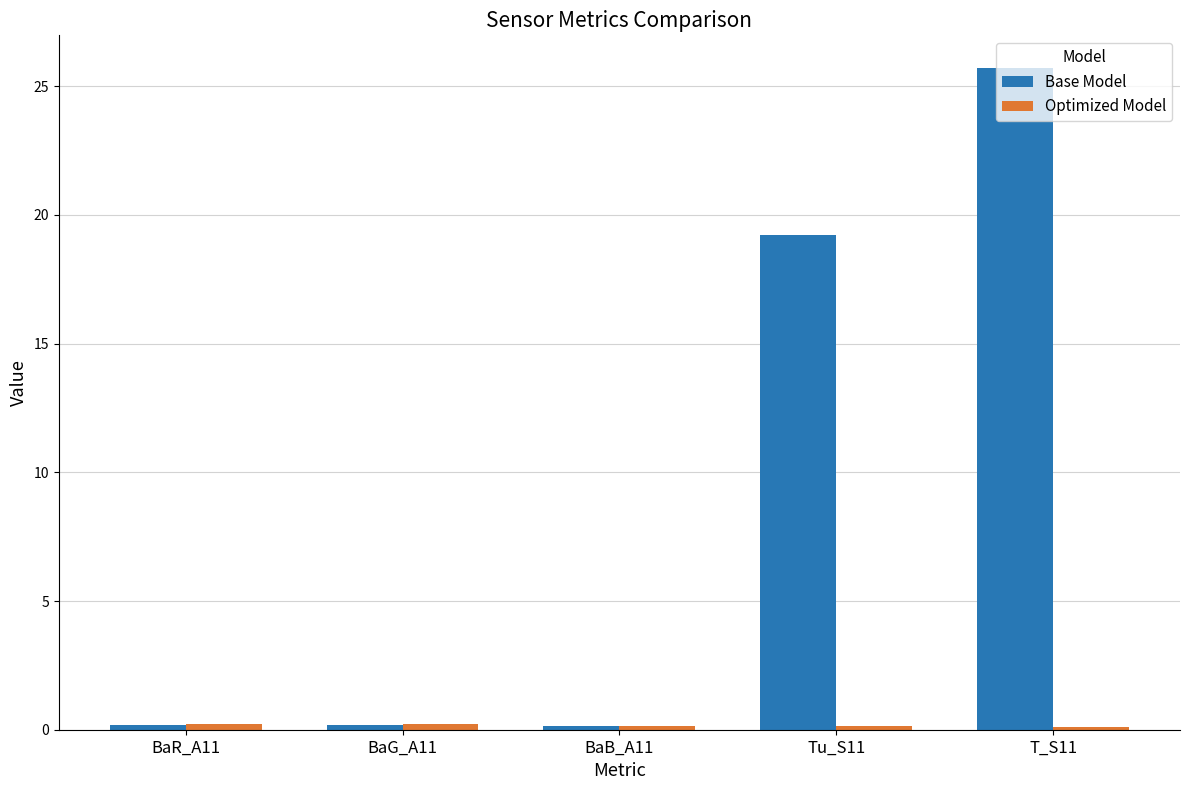

Which series has the largest range (max minus min)?

Base Model